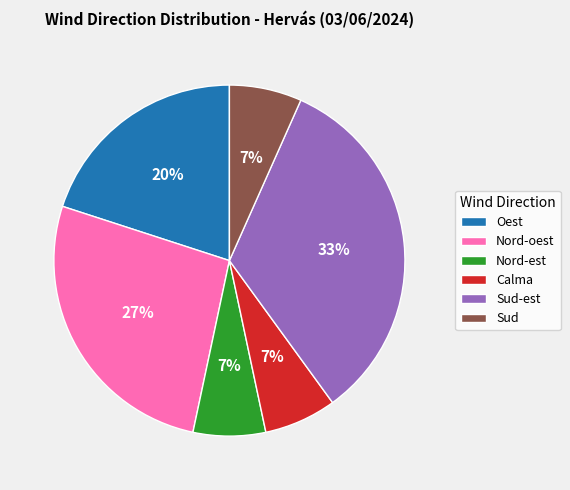

True or false: Nord-est accounts for 1% of the total.

False